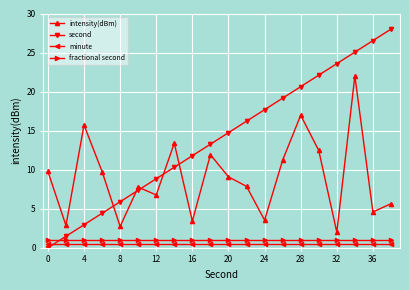

Does the chart display data point markers on the line(s)?

Yes